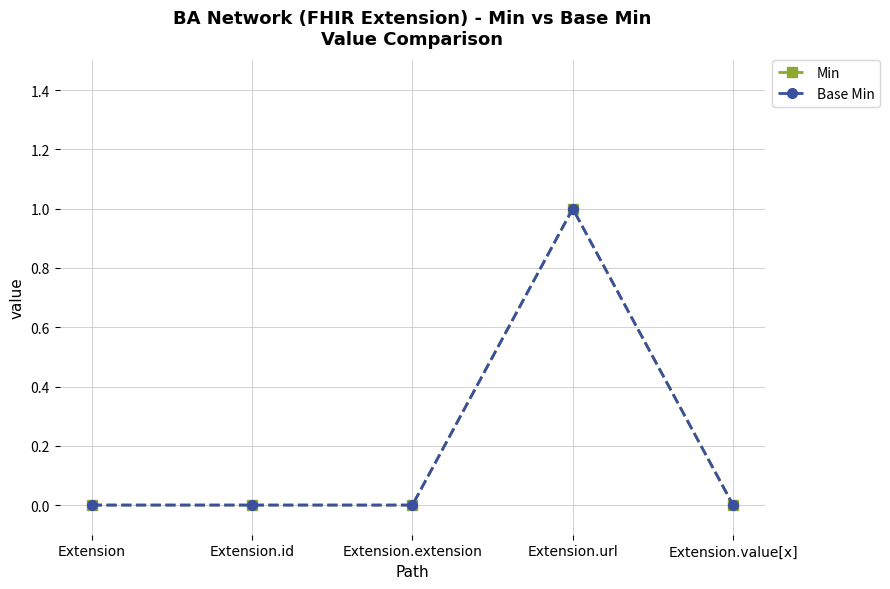

Reading left to right, what are all the values shown in this chart?

Min: Extension=0	Extension.id=0	Extension.extension=0	Extension.url=1	Extension.value[x]=0
Base Min: Extension=0	Extension.id=0	Extension.extension=0	Extension.url=1	Extension.value[x]=0